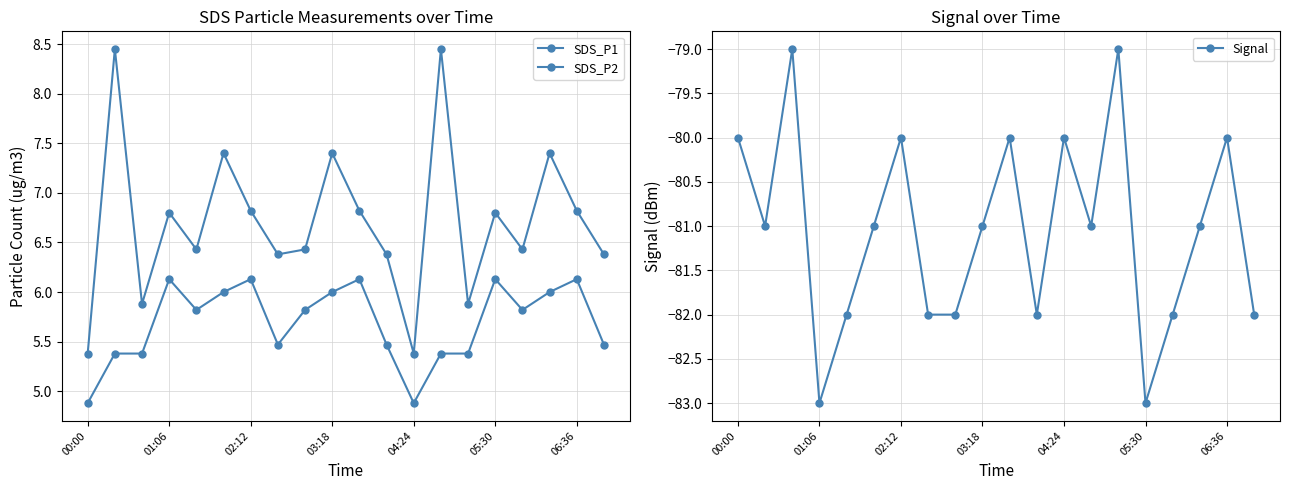

What is the lowest value of the Signal series?

-83